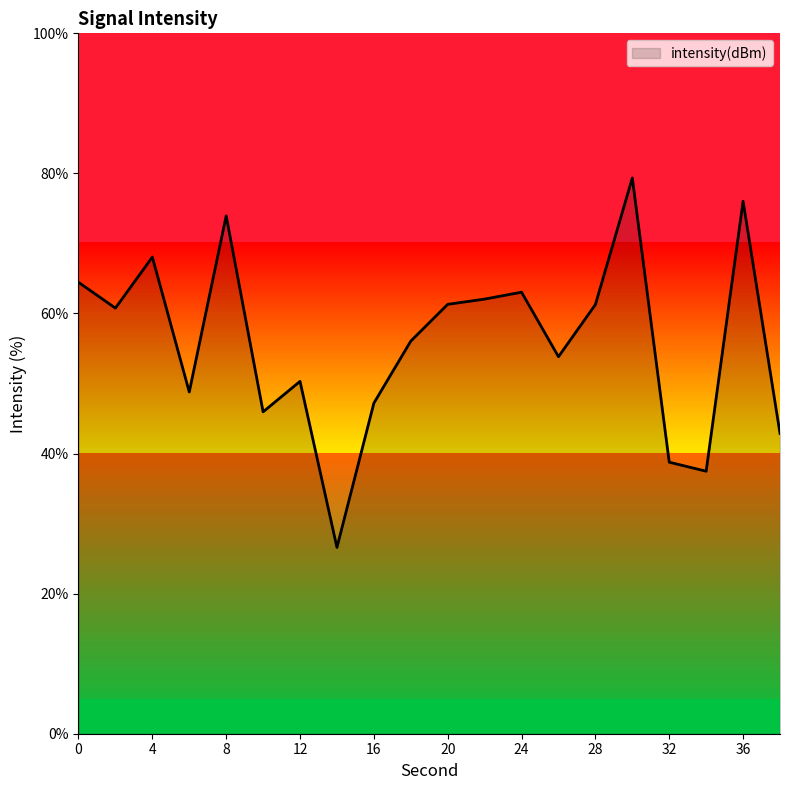

What is the average value?

55.9